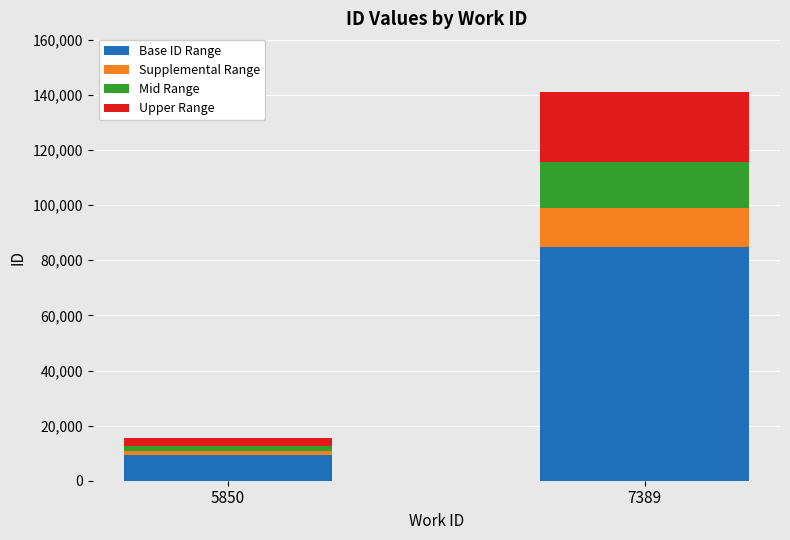

How many categories are shown in the chart?

2